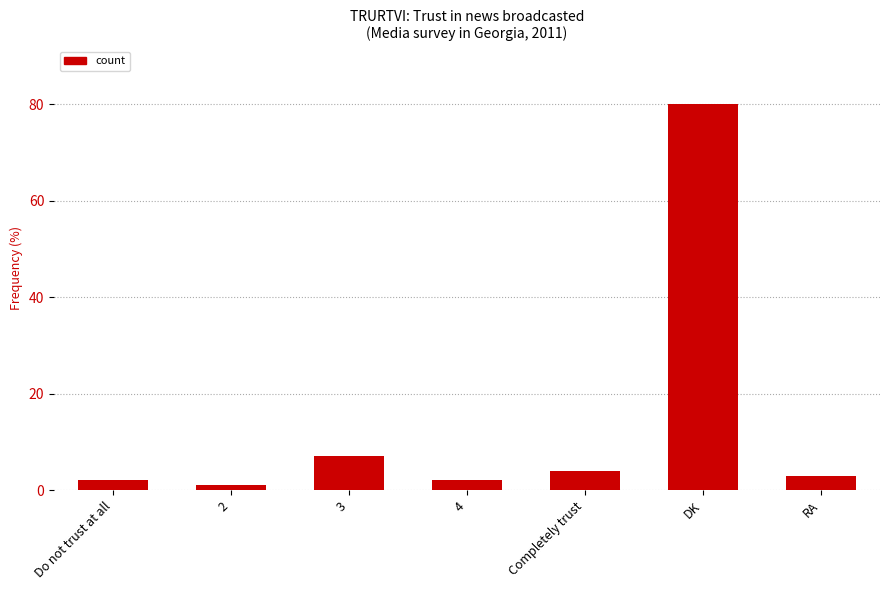

What is the difference between the second highest and minimum values?

6